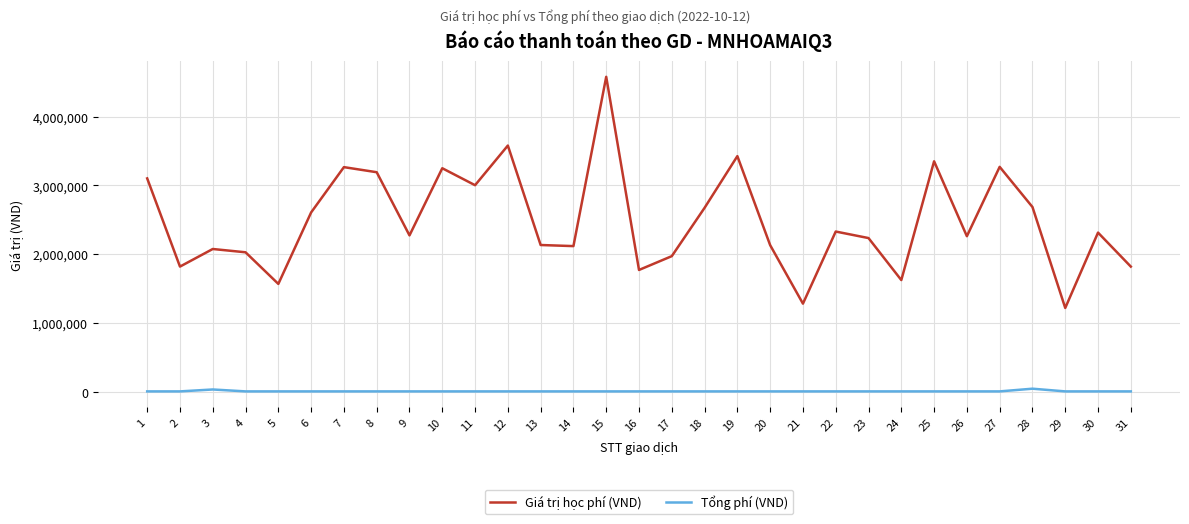

The value of Giá trị học phí (VND) at 29 is 1217000. True or false?

True